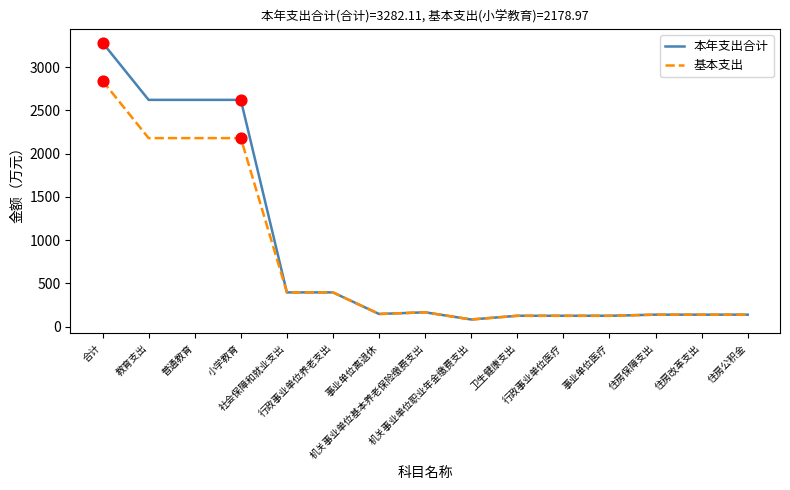

What are all the series names shown in the legend?

本年支出合计, 基本支出